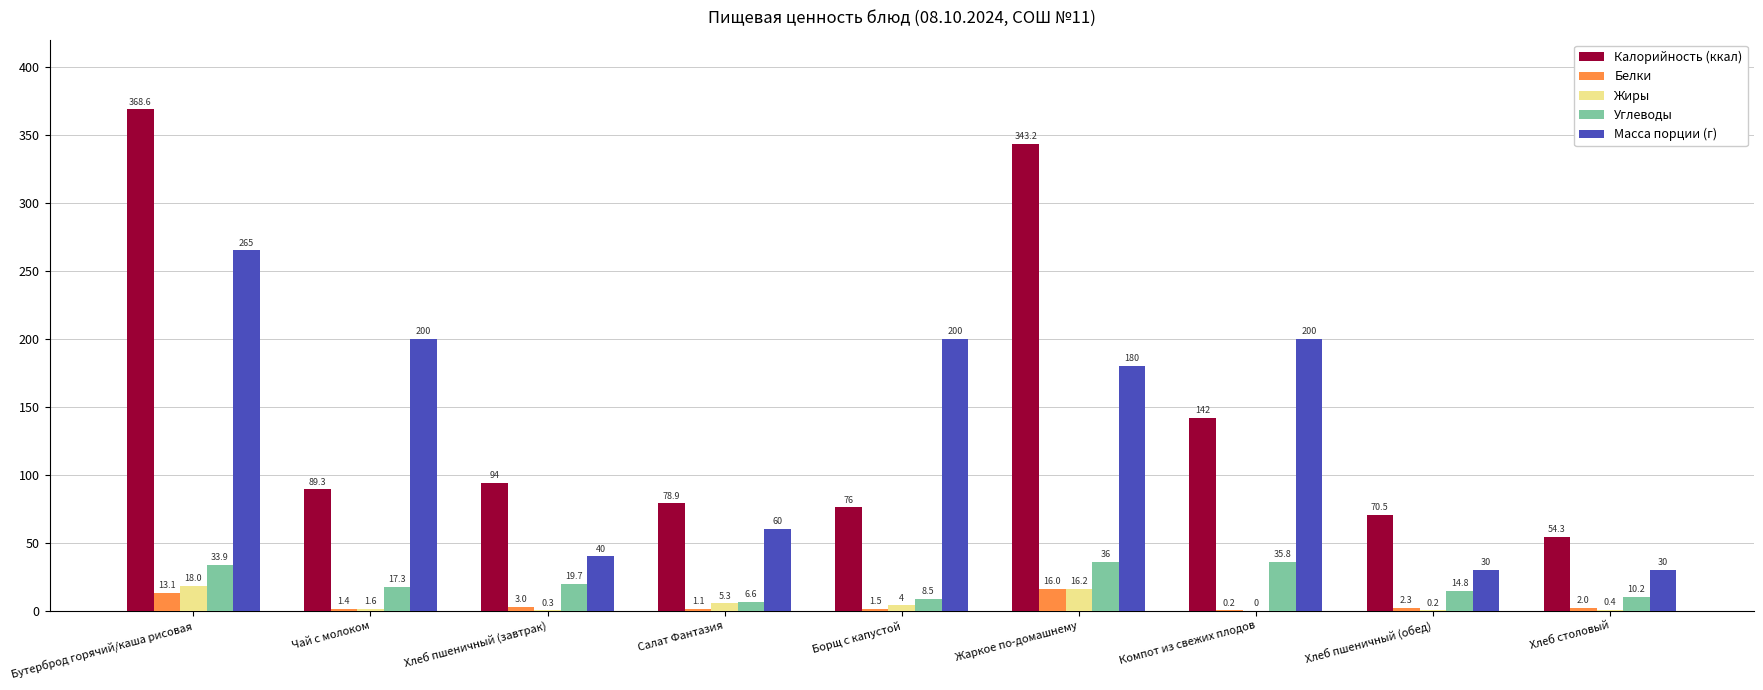

At which category is the sum across all series the highest?

Бутерброд горячий/каша рисовая